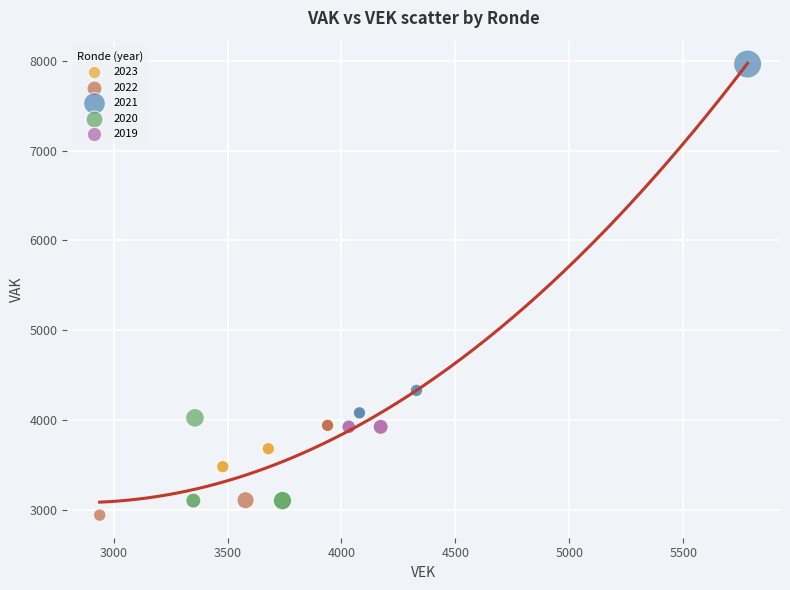

Which series reaches the maximum Y coordinate?

2021